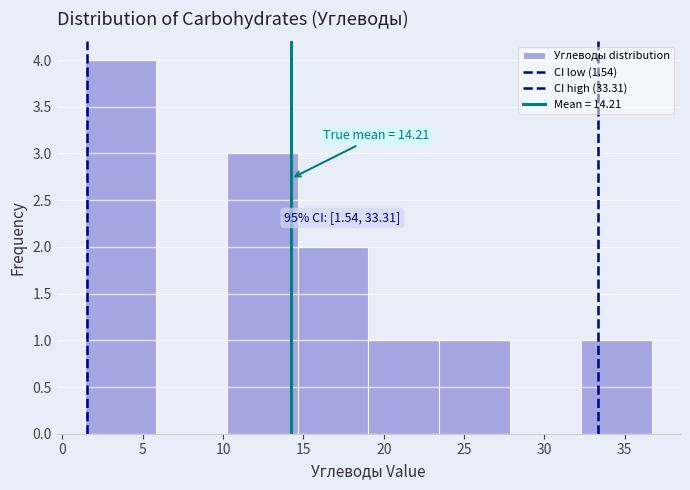

Which range on the x-axis has the tallest bar?

1.5 to 6.0